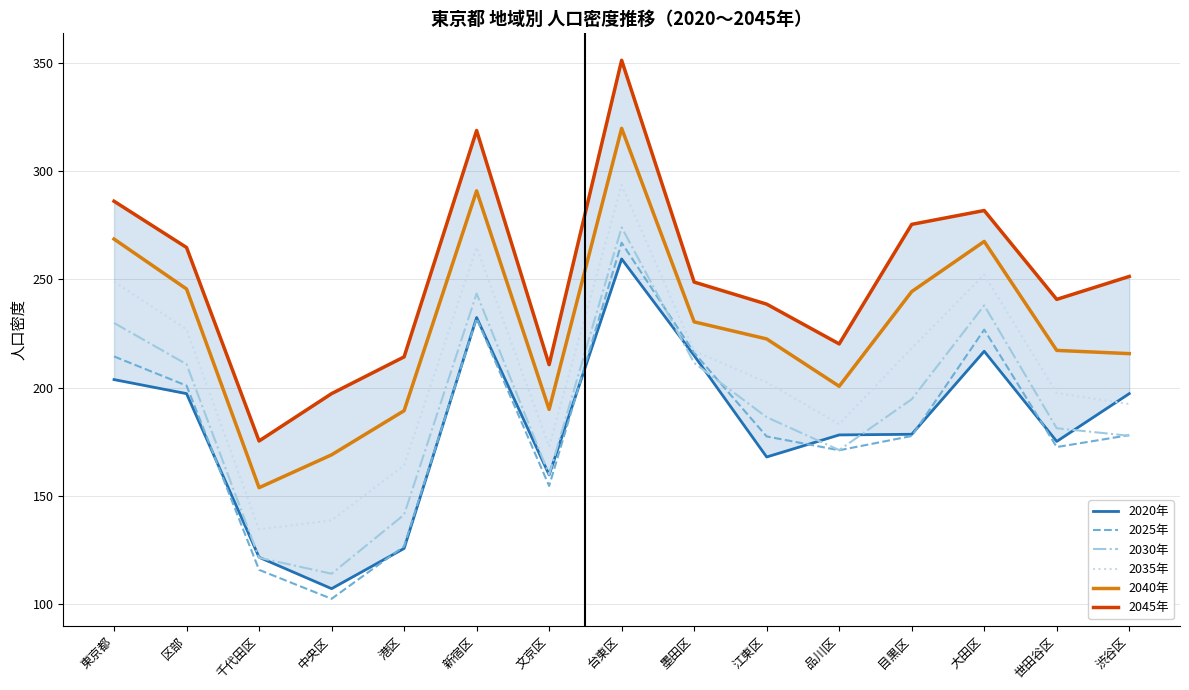

List the series in order of their peak value, lowest first.

2020年, 2025年, 2030年, 2035年, 2040年, 2045年